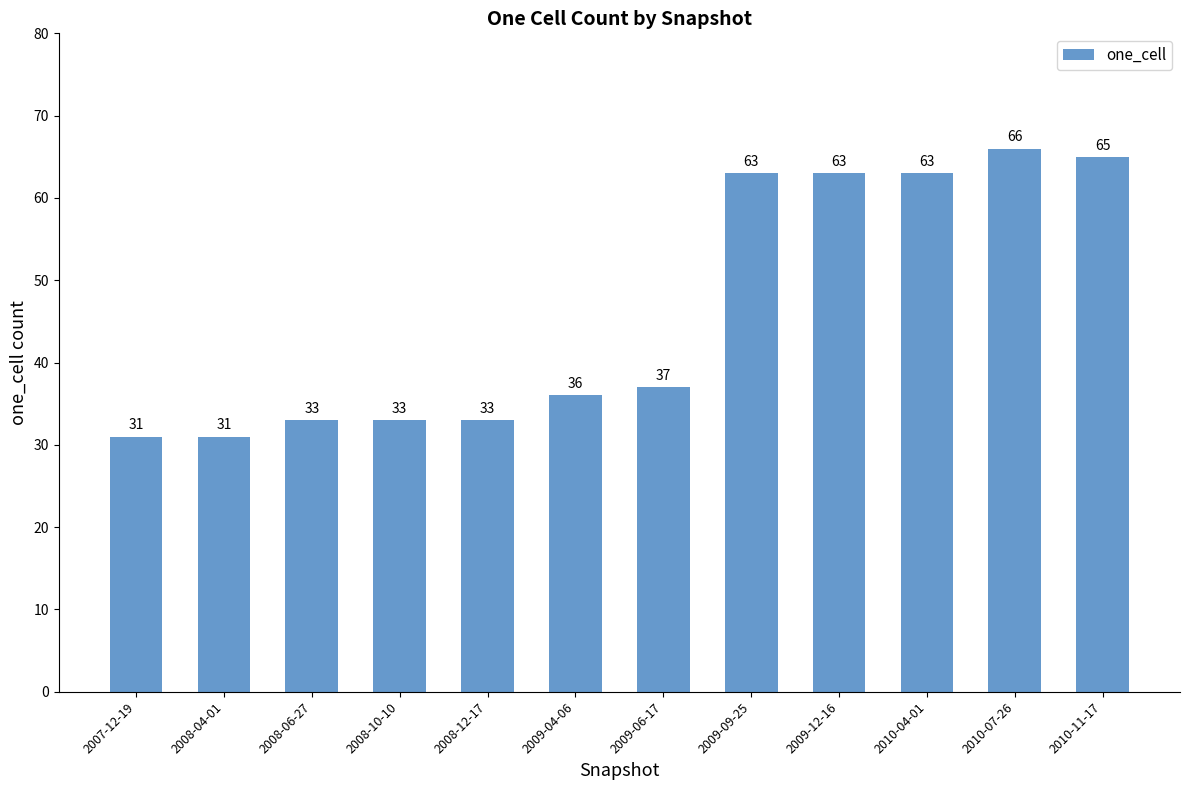

Read the value at 2009-04-06, to the nearest 5.

35